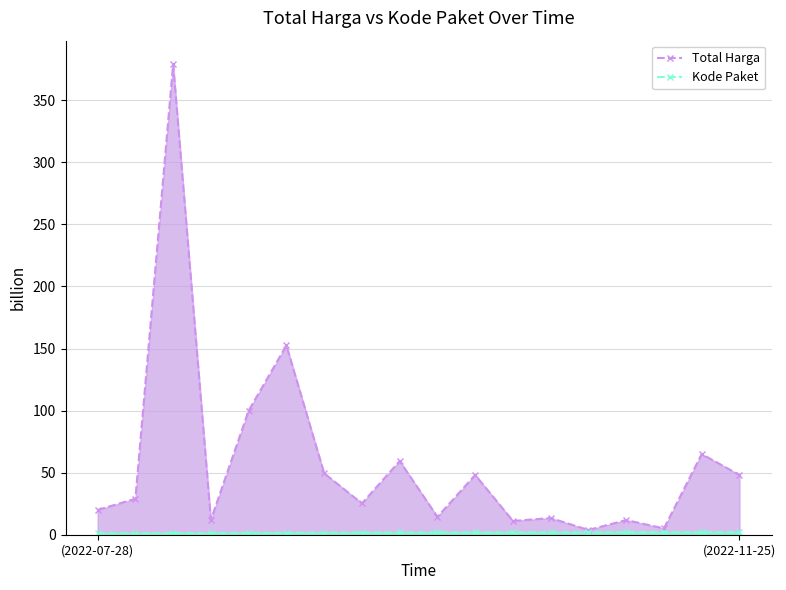

What position from the left is 8?

9